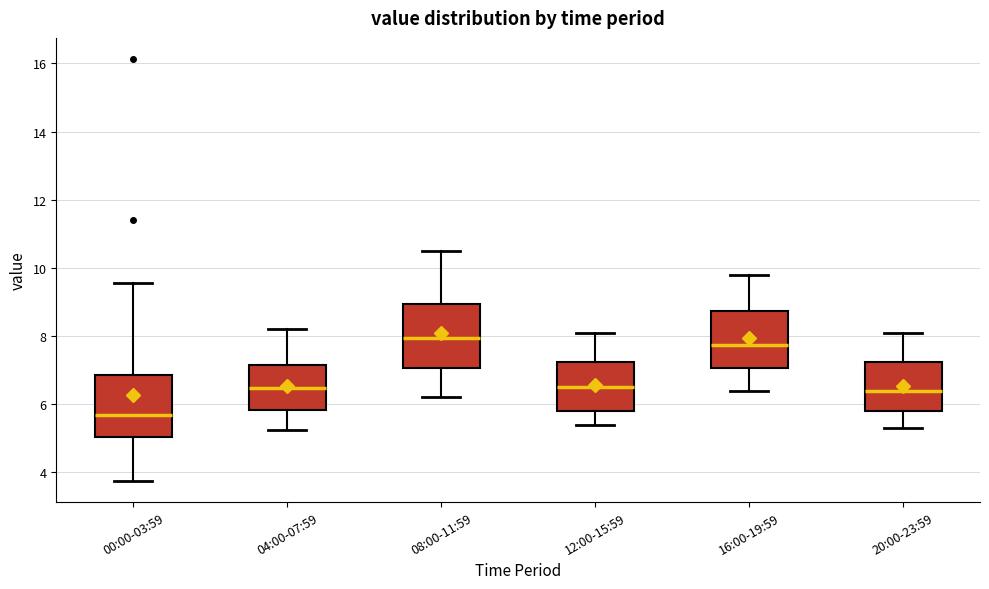

Where does the lower whisker of the box for 00:00-03:59 end on the y-axis? The values are not printed on the chart, so give them approximately, as read against the axis.

3.8